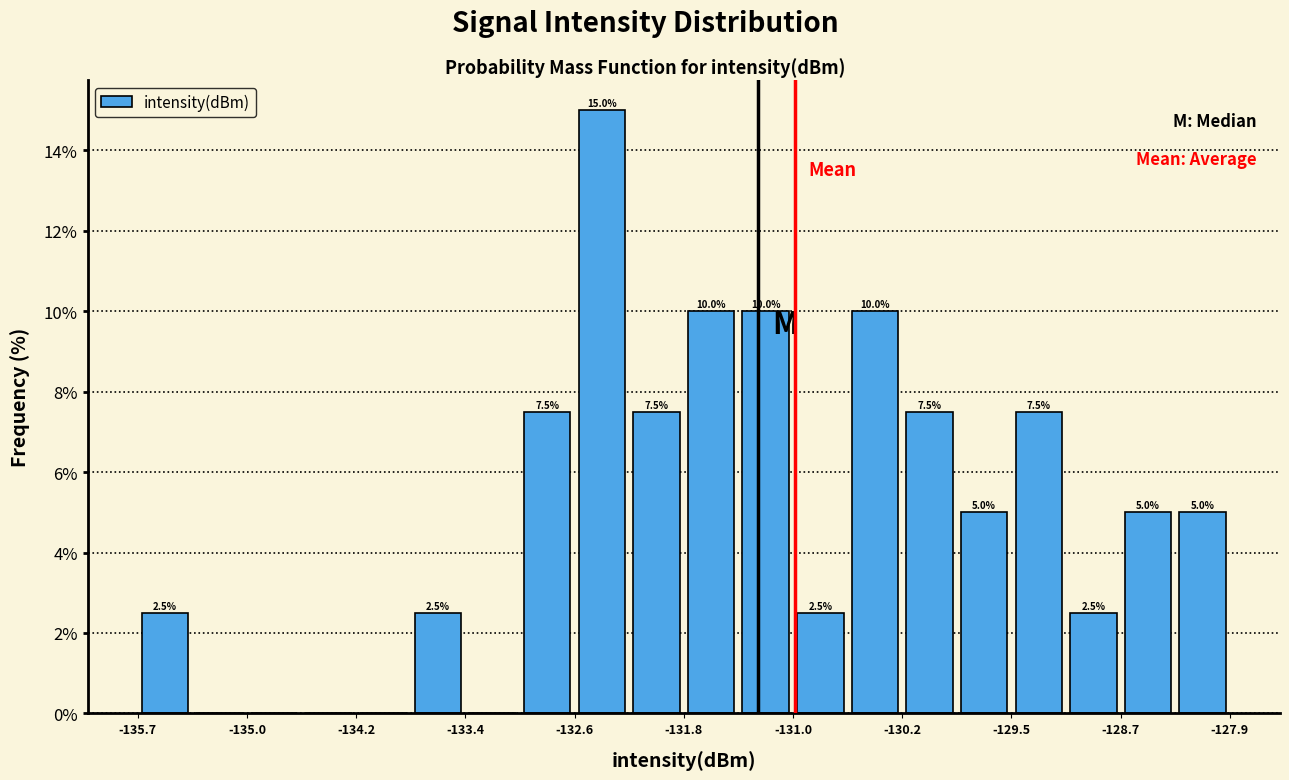

Around what value on the x-axis is the tallest bar? Give the approximate position of its centre, as read against the axis.

-132.4